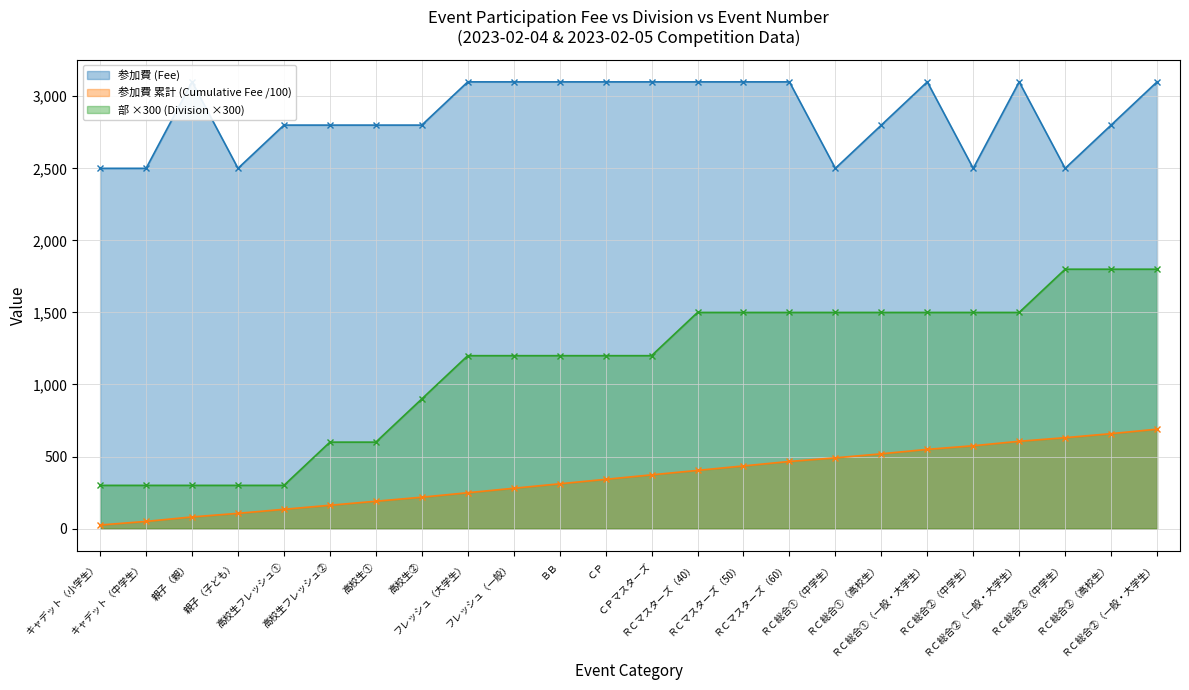

Which series has the widest spread of values?

部 ×300 (Division ×300)